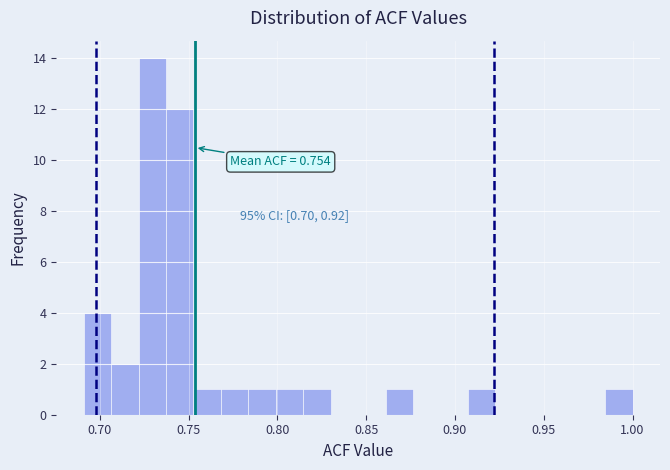

Read against the x-axis, roughly where is the centre of the tallest bar?

0.730